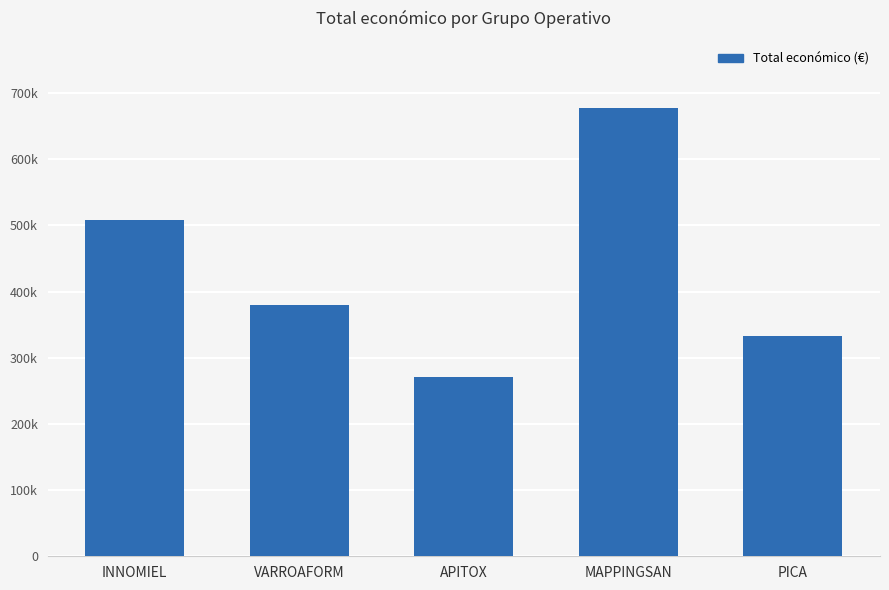

What position from the right is MAPPINGSAN?

2